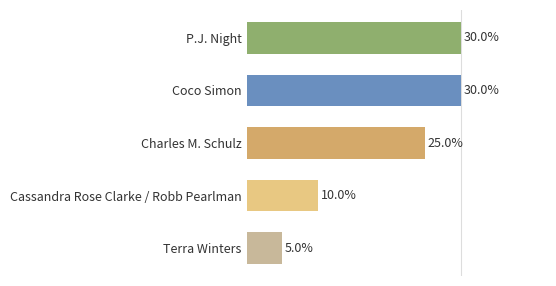

Between Cassandra Rose Clarke / Robb Pearlman and Terra Winters, which is larger?

Cassandra Rose Clarke / Robb Pearlman